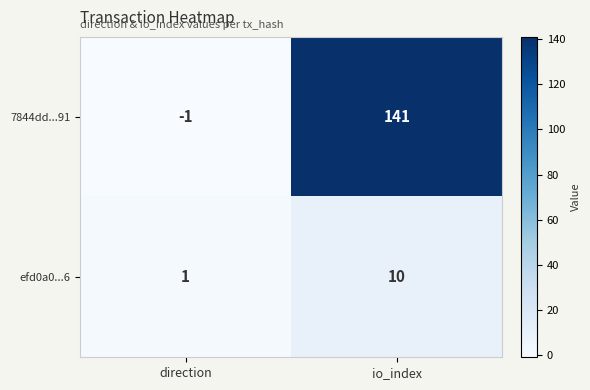

What is the difference between the maximum and minimum values in the efd0a0...6 series?

9